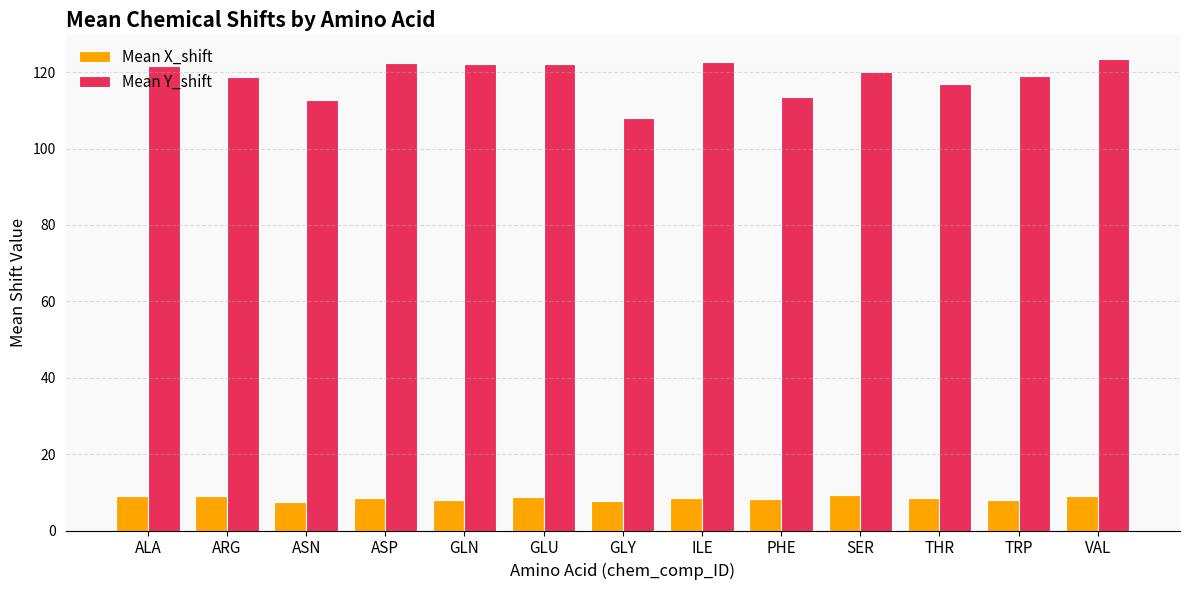

List the series in order of their overall mean, highest first.

Mean Y_shift, Mean X_shift